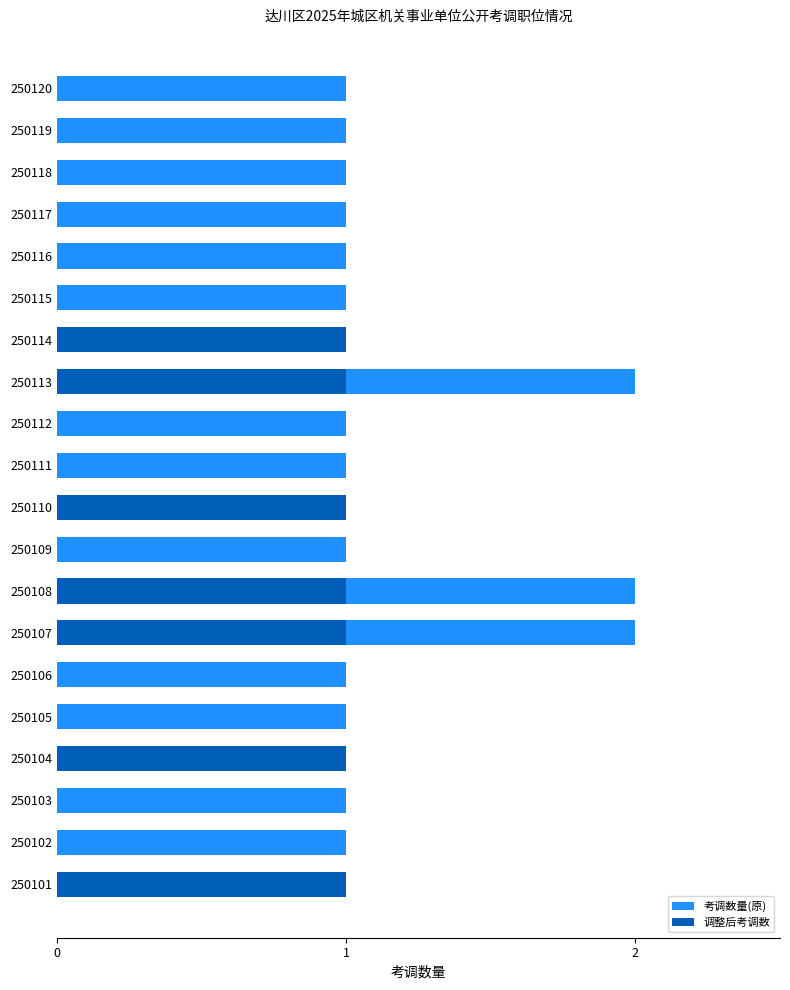

What is the sum of all 考调数量(原) values?

23